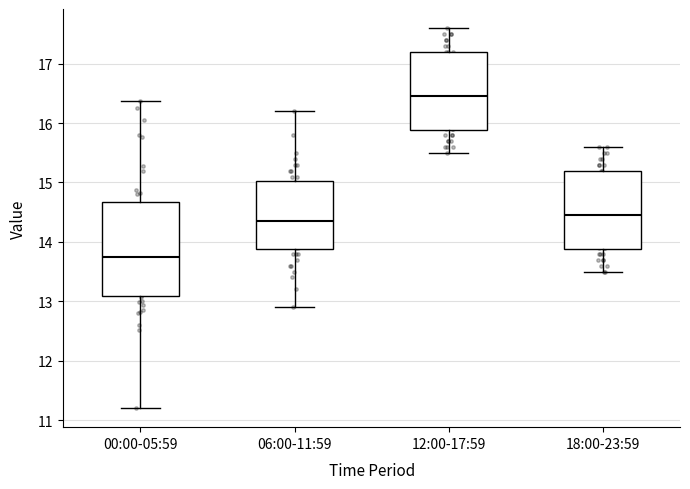

Reading left to right, transcribe this box plot: for each box, give where its median line is, the range the box spans, and where its two whiskers end, as read against the y-axis. The values are not printed on the chart, so give them approximately, as read against the axis.

00:00-05:59: median 13.7, box 13.1 to 14.7, whiskers 11.2 to 16.4
06:00-11:59: median 14.4, box 13.9 to 15.0, whiskers 12.9 to 16.2
12:00-17:59: median 16.5, box 15.9 to 17.2, whiskers 15.5 to 17.6
18:00-23:59: median 14.5, box 13.9 to 15.2, whiskers 13.5 to 15.6